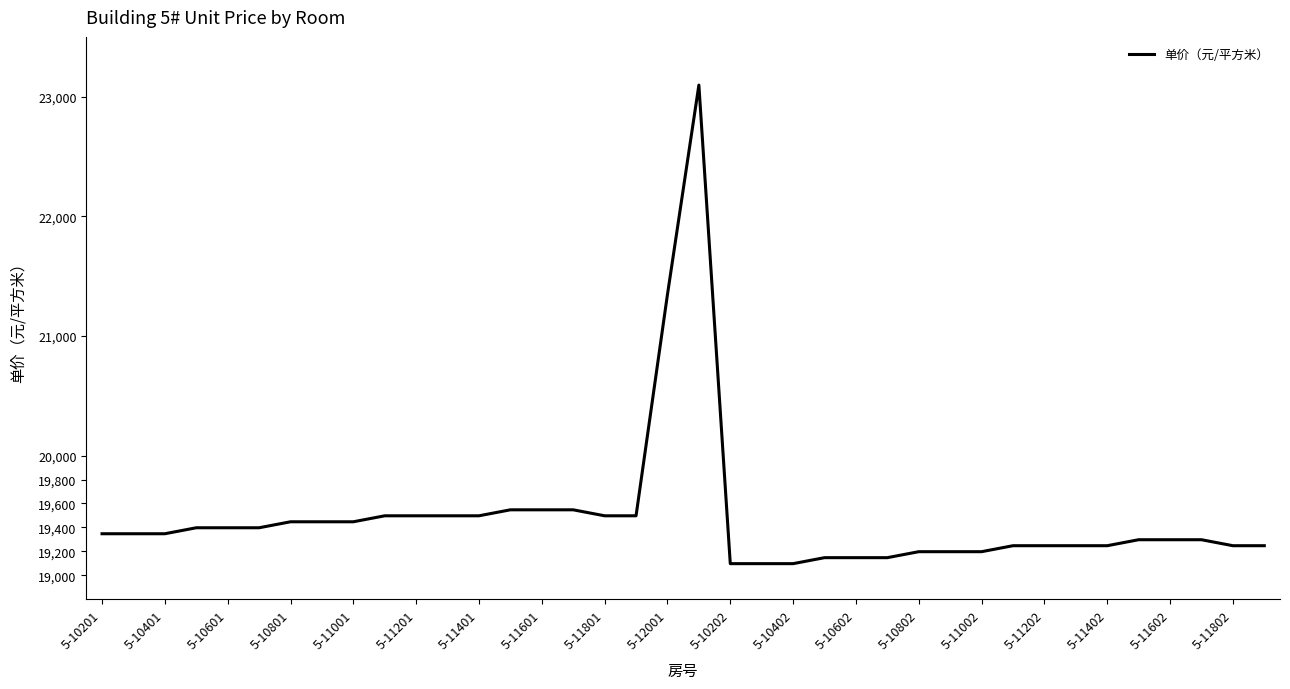

What is the minimum value shown in the chart?

19097